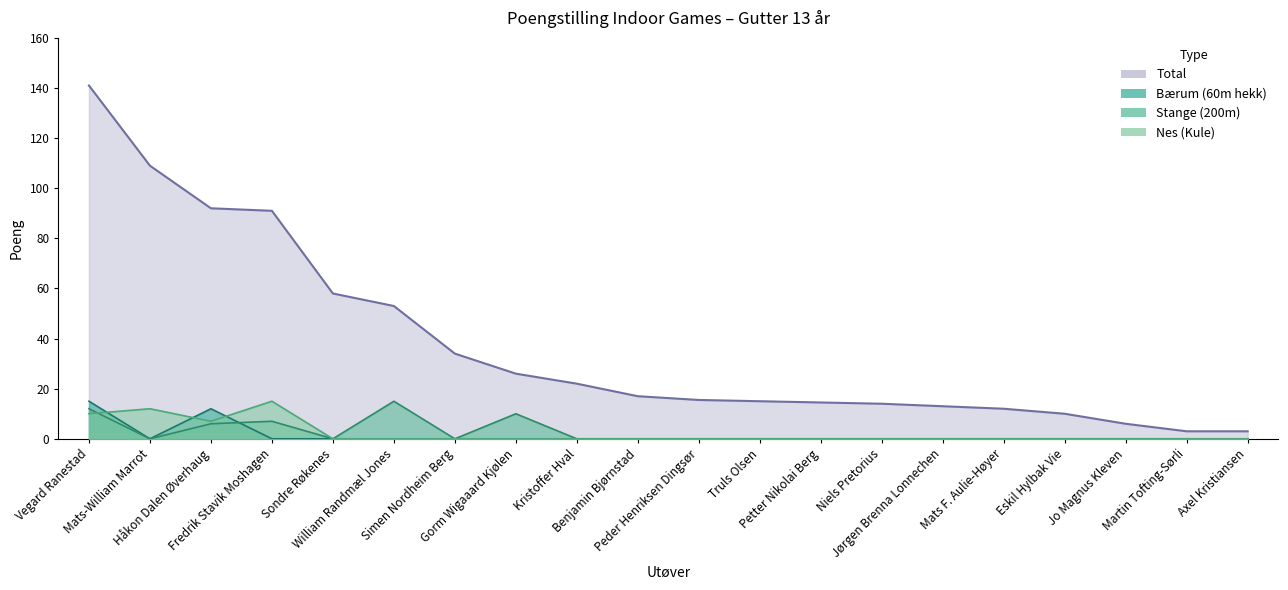

Reading right to left, what are all the values shown in this chart?

Bærum (60m hekk): Axel Kristiansen=0.0	Martin Tofting-Sørli=0.0	Jo Magnus Kleven=0.0	Eskil Hylbak Vie=0.0	Mats F. Aulie-Høyer=0.0	Jørgen Brenna Lonnechen=0.0	Niels Pretorius=0.0	Petter Nikolai Berg=0.0	Truls Olsen=0.0	Peder Henriksen Dingsør=0.0	Benjamin Bjørnstad=0.0	Kristoffer Hval=0.0	Gorm Wigaaard Kjølen=0.0	Simen Nordheim Berg=0.0	William Randmæl Jones=0.0	Sondre Røkenes=0.0	Fredrik Stavik Moshagen=0.0	Håkon Dalen Øverhaug=12.0	Mats-William Marrot=0.0	Vegard Ranestad=15.0
Stange (200m): Axel Kristiansen=0.0	Martin Tofting-Sørli=0.0	Jo Magnus Kleven=0.0	Eskil Hylbak Vie=0.0	Mats F. Aulie-Høyer=0.0	Jørgen Brenna Lonnechen=0.0	Niels Pretorius=0.0	Petter Nikolai Berg=0.0	Truls Olsen=0.0	Peder Henriksen Dingsør=0.0	Benjamin Bjørnstad=0.0	Kristoffer Hval=0.0	Gorm Wigaaard Kjølen=10.0	Simen Nordheim Berg=0.0	William Randmæl Jones=15.0	Sondre Røkenes=0.0	Fredrik Stavik Moshagen=7.0	Håkon Dalen Øverhaug=6.0	Mats-William Marrot=0.0	Vegard Ranestad=12.0
Nes (Kule): Axel Kristiansen=0.0	Martin Tofting-Sørli=0.0	Jo Magnus Kleven=0.0	Eskil Hylbak Vie=0.0	Mats F. Aulie-Høyer=0.0	Jørgen Brenna Lonnechen=0.0	Niels Pretorius=0.0	Petter Nikolai Berg=0.0	Truls Olsen=0.0	Peder Henriksen Dingsør=0.0	Benjamin Bjørnstad=0.0	Kristoffer Hval=0.0	Gorm Wigaaard Kjølen=0.0	Simen Nordheim Berg=0.0	William Randmæl Jones=0.0	Sondre Røkenes=0.0	Fredrik Stavik Moshagen=15.0	Håkon Dalen Øverhaug=7.0	Mats-William Marrot=12.0	Vegard Ranestad=10.0
Total: Axel Kristiansen=3.0	Martin Tofting-Sørli=3.0	Jo Magnus Kleven=6.0	Eskil Hylbak Vie=10.0	Mats F. Aulie-Høyer=12.0	Jørgen Brenna Lonnechen=13.0	Niels Pretorius=14.0	Petter Nikolai Berg=14.5	Truls Olsen=15.0	Peder Henriksen Dingsør=15.5	Benjamin Bjørnstad=17.0	Kristoffer Hval=22.0	Gorm Wigaaard Kjølen=26.0	Simen Nordheim Berg=34.0	William Randmæl Jones=53.0	Sondre Røkenes=58.0	Fredrik Stavik Moshagen=91.0	Håkon Dalen Øverhaug=92.0	Mats-William Marrot=109.0	Vegard Ranestad=141.0